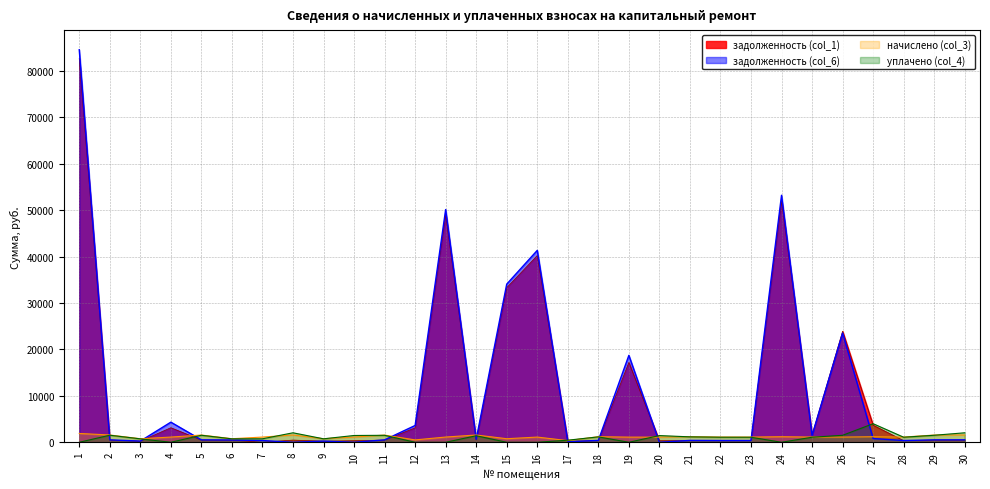

At which category does начислено (col_3) reach its first local peak?

5